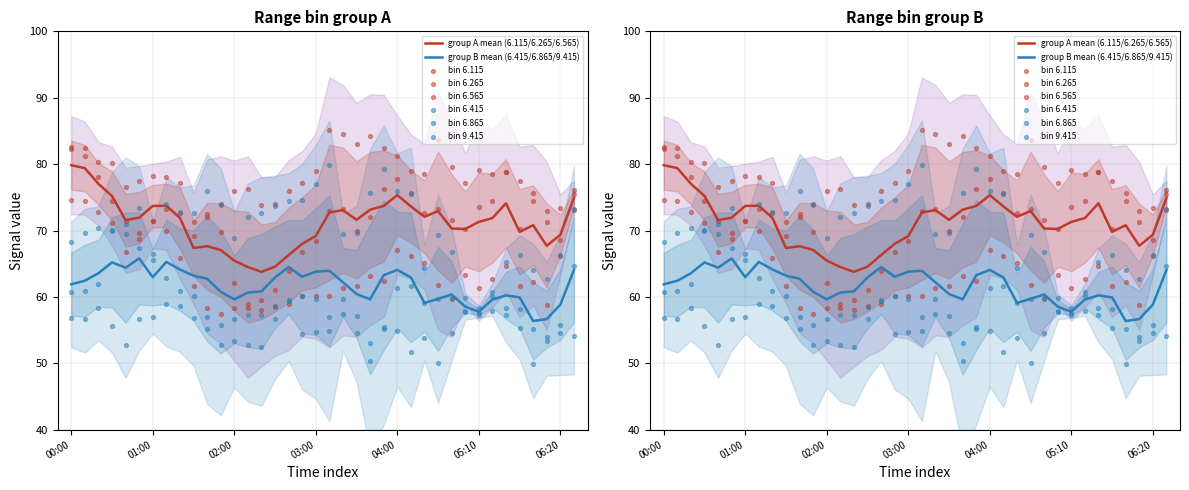

Which series contains the highest Y value?

6.565